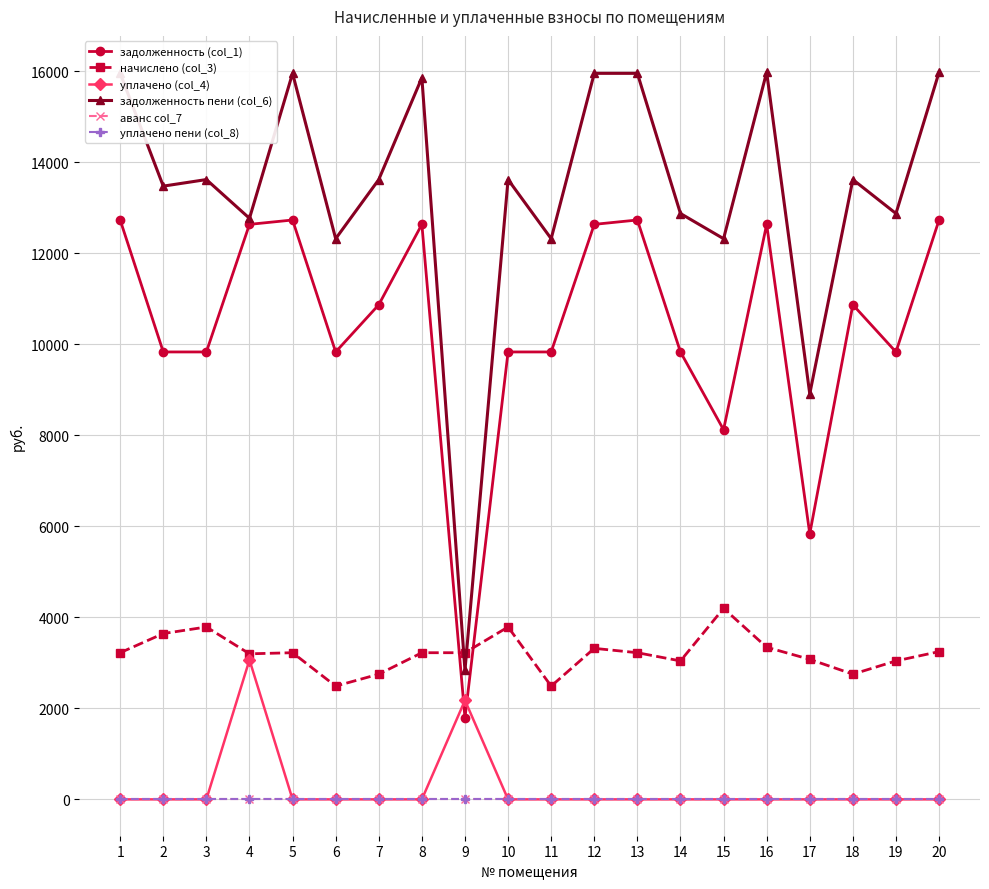

Which series has the largest range (max minus min)?

задолженность пени (col_6)